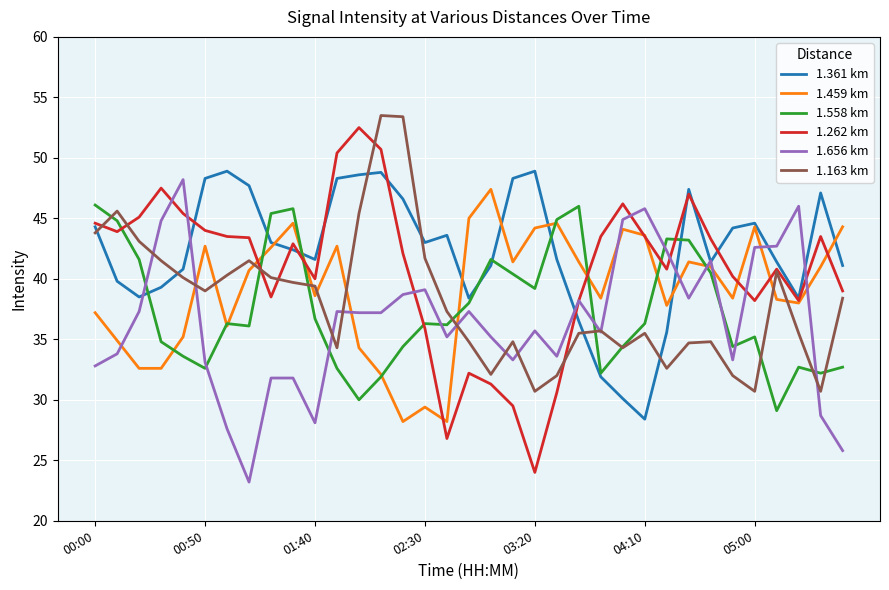

Which series has the largest range (max minus min)?

1.262 km